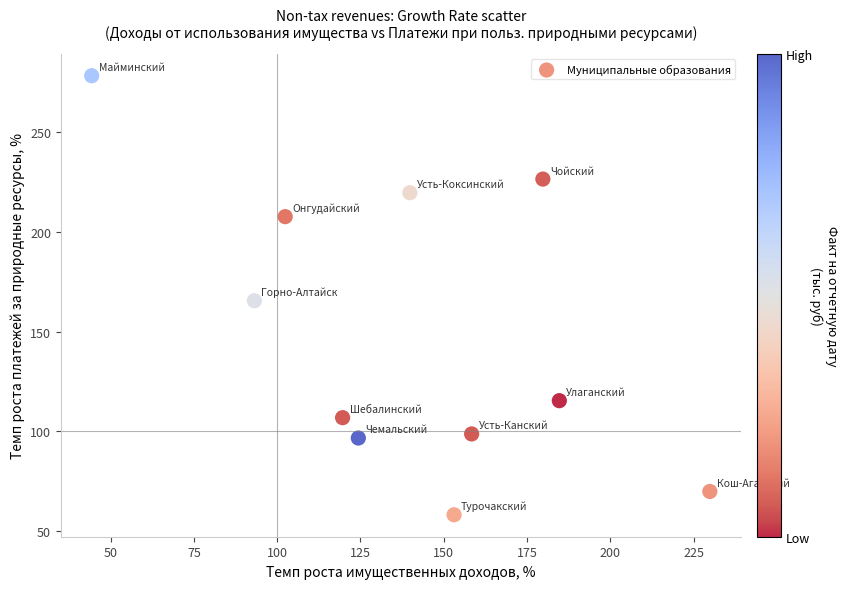

What is the average X value?

139.1